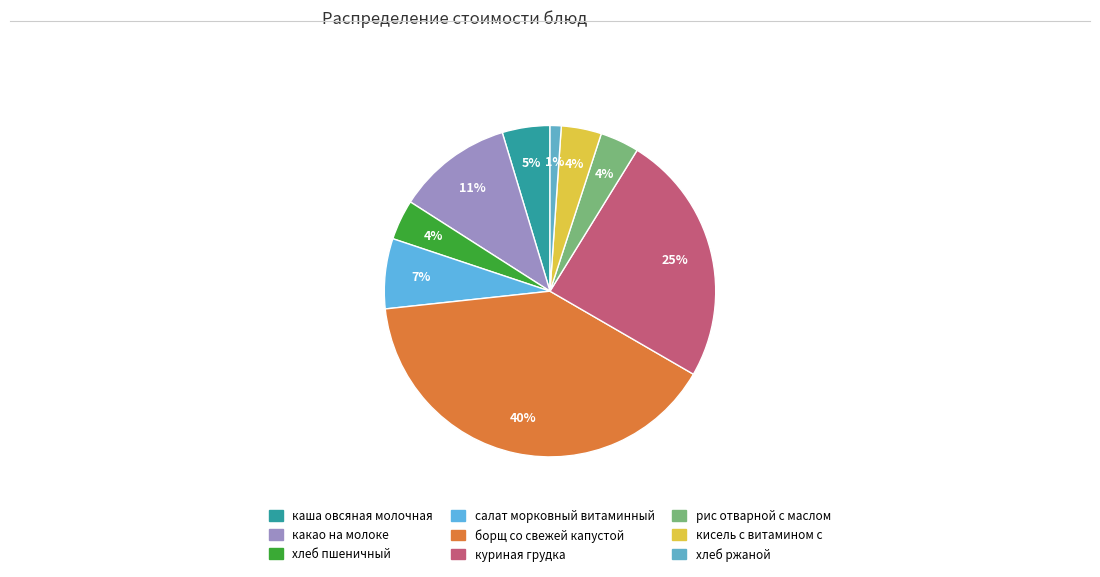

Count the number of slices in the pie.

9